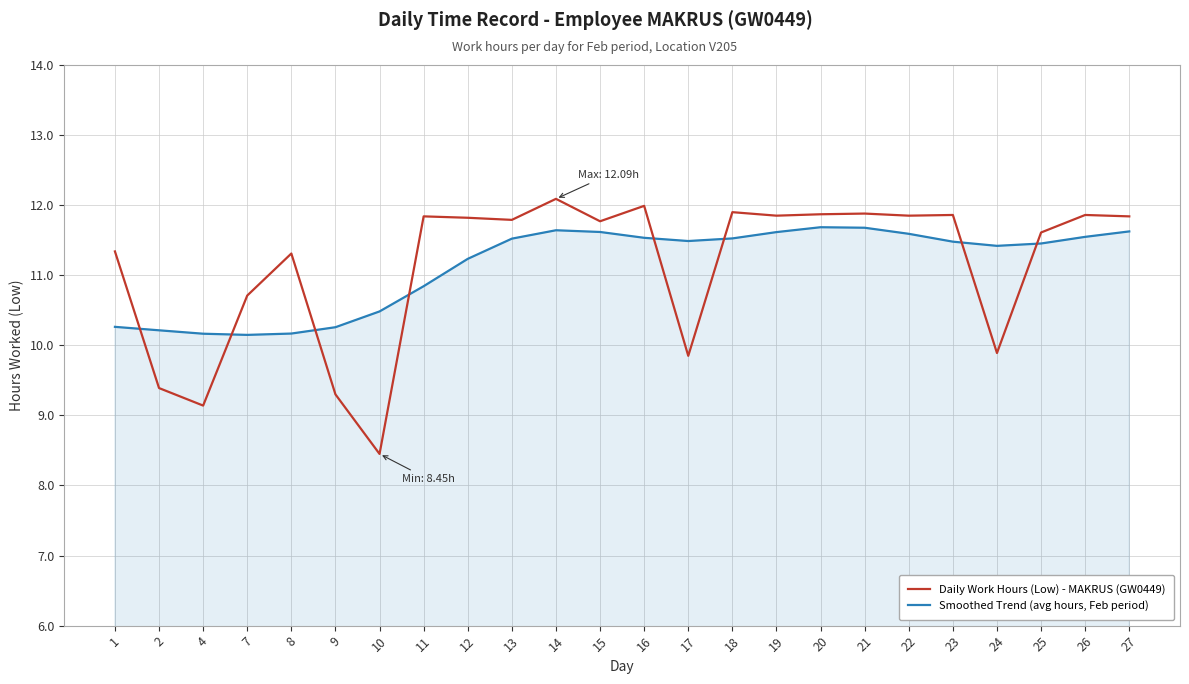

What is the difference between the Smoothed Trend (avg hours, Feb period) values at 24 and 1?

1.2